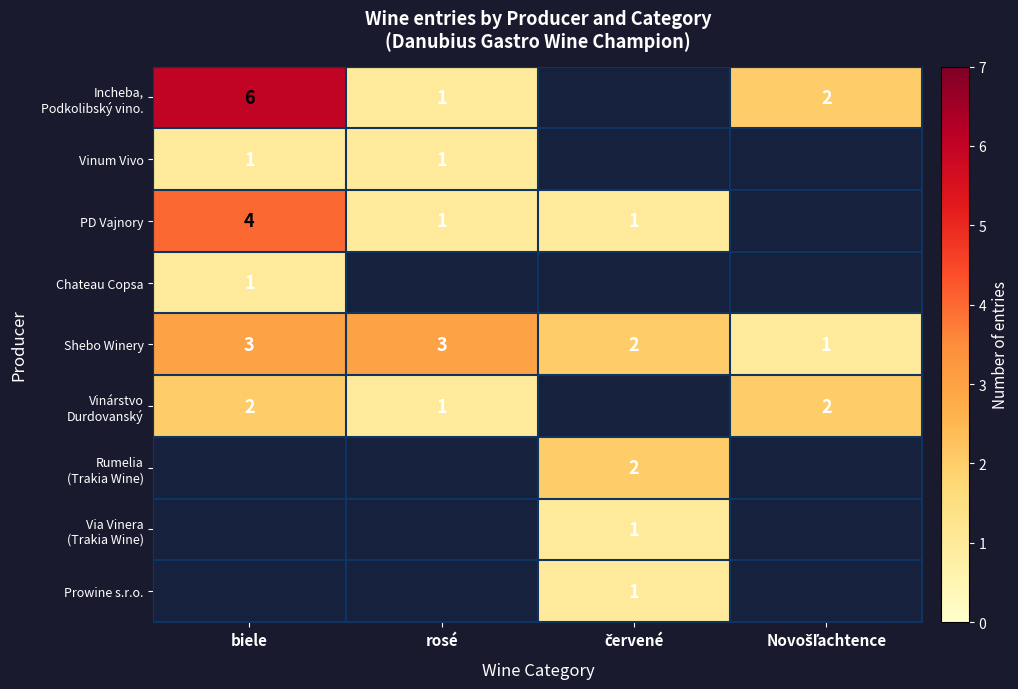

True or false: Shebo Winery has a value of 3 at biele.

True